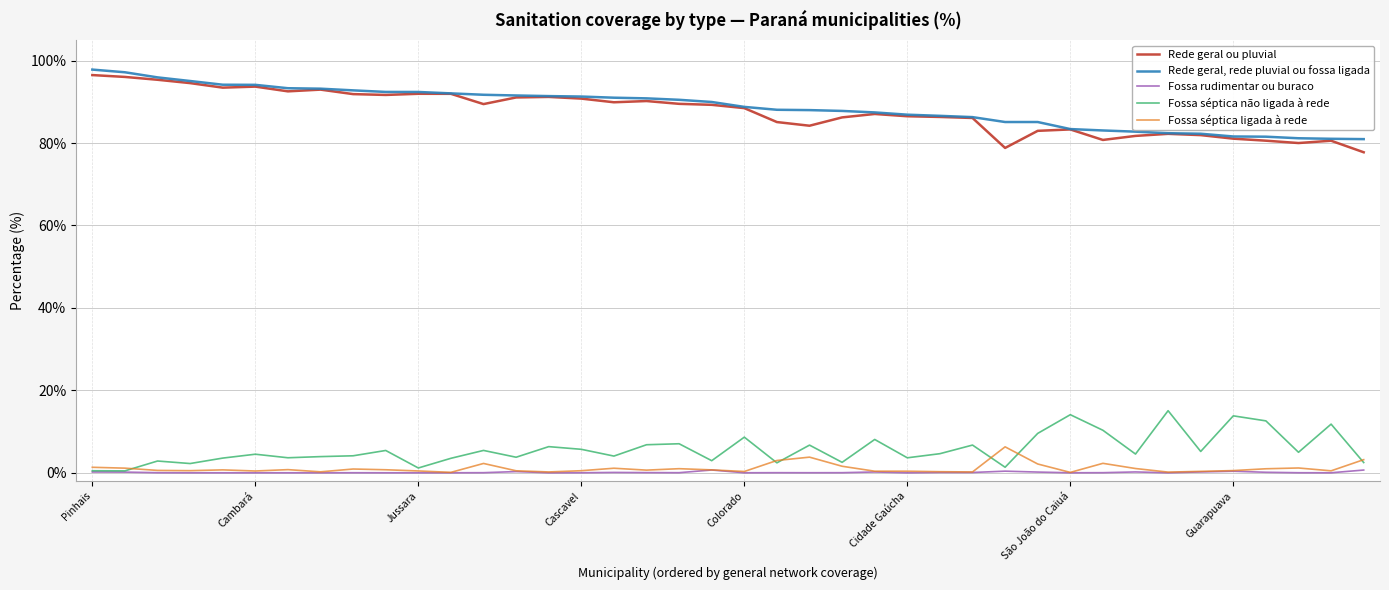

How many lines are shown in the chart?

5